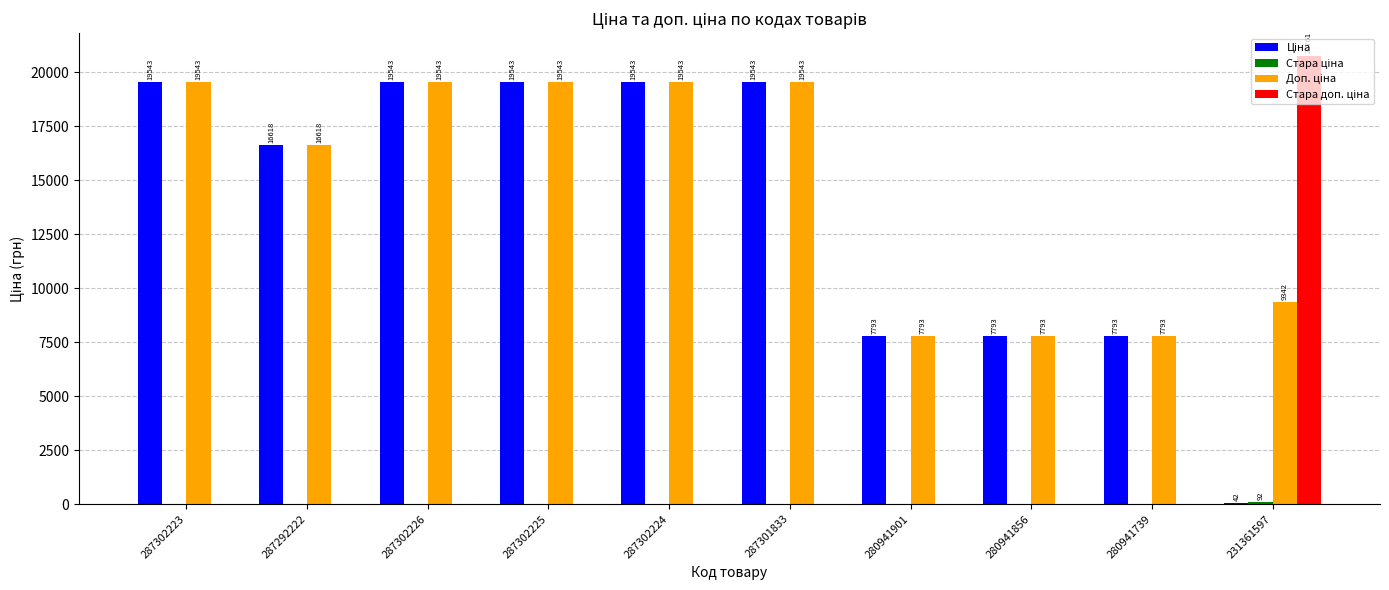

Which category has the highest value across all series?

231361597